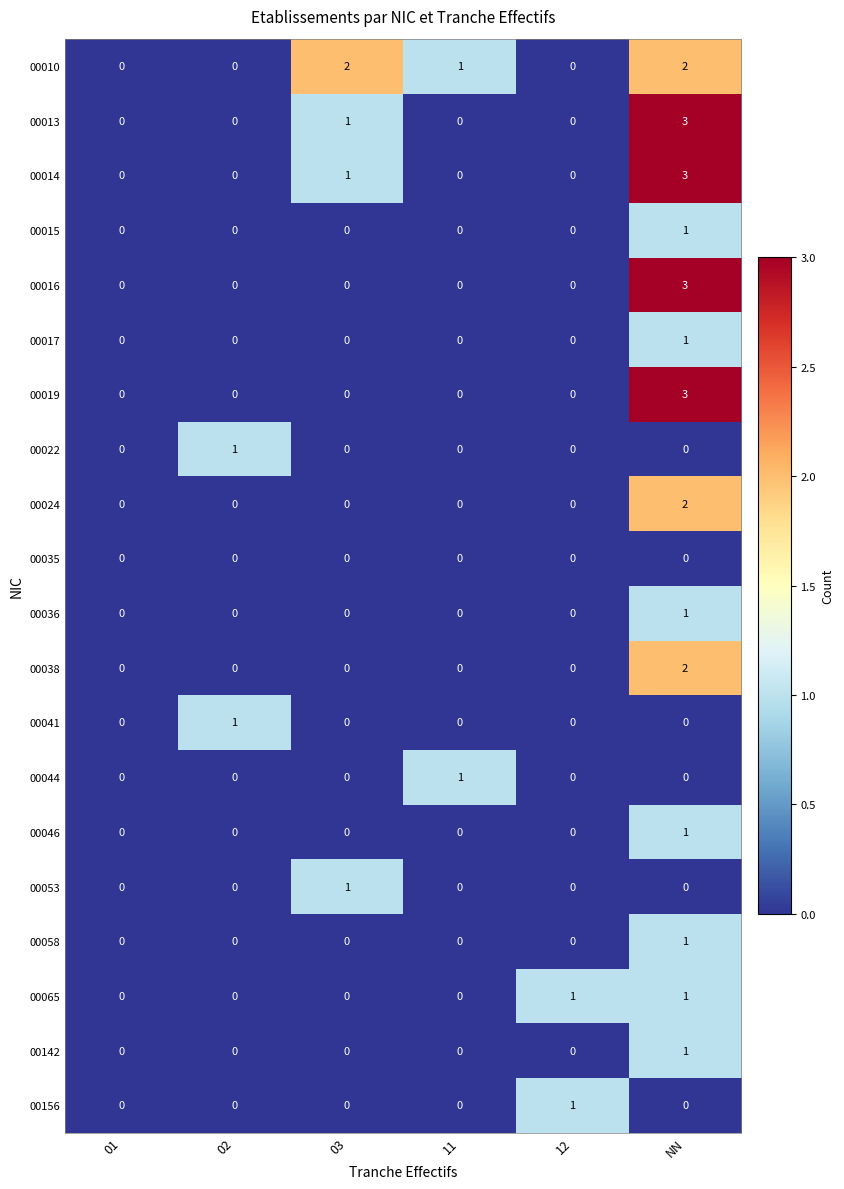

At which label does 00010 first exceed 1?

03